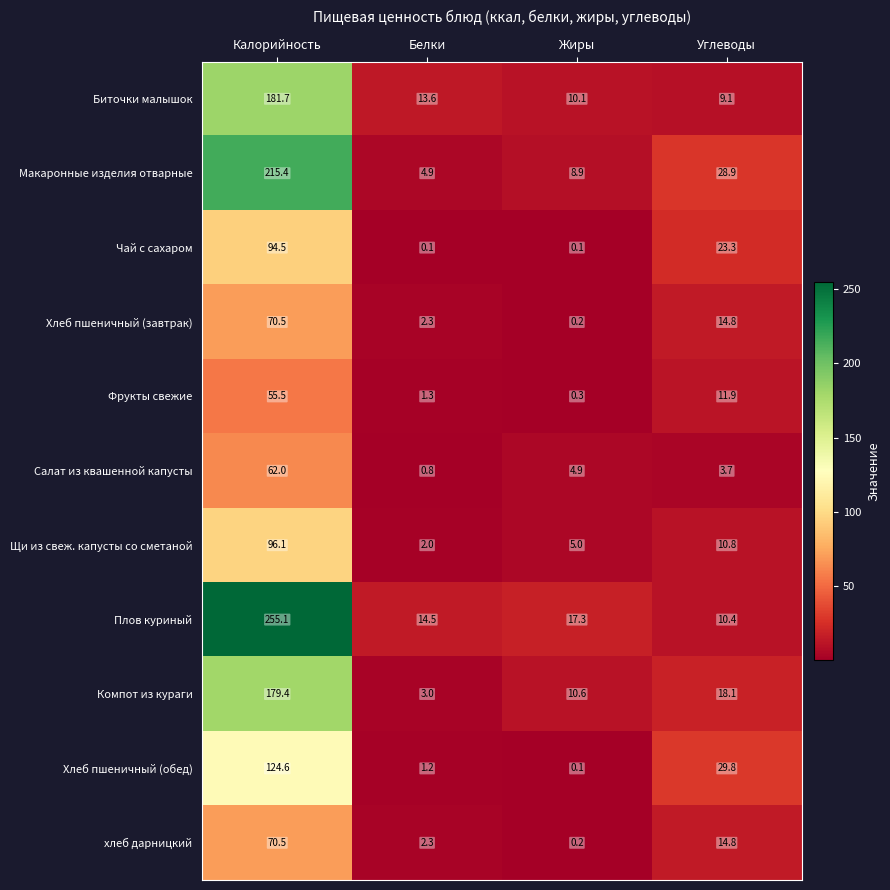

Between Калорийность and Жиры, which series saw the biggest shift?

Плов куриный